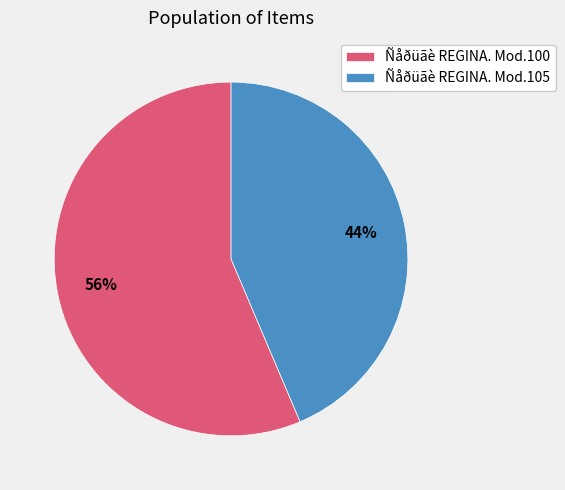

Do Ñåðüãè REGINA. Mod.105 and Ñåðüãè REGINA. Mod.100 together represent more than half of the pie?

Yes